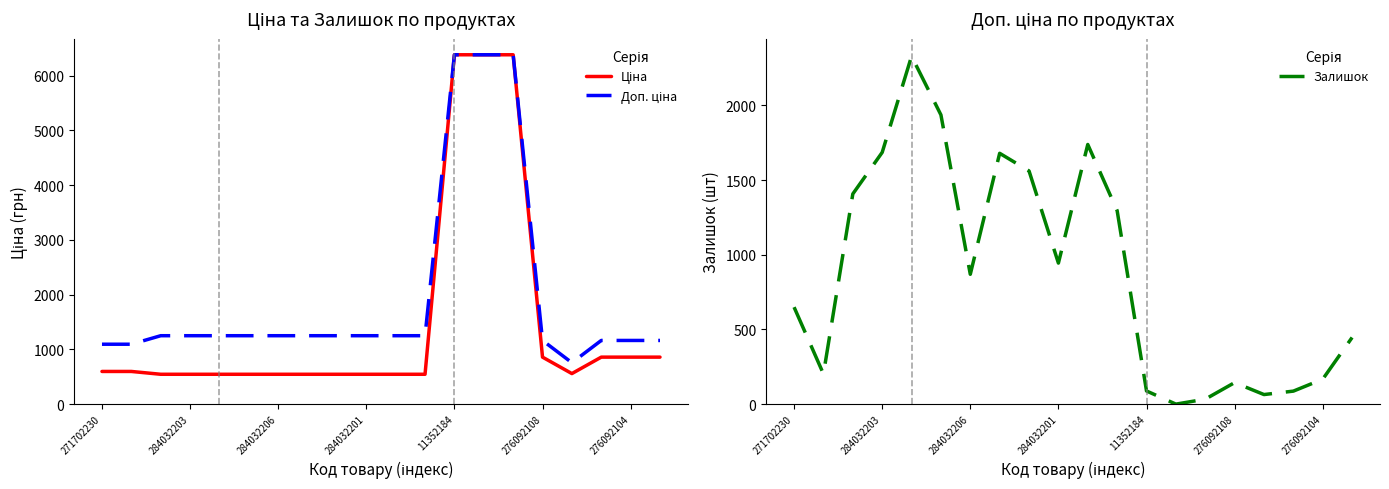

True or false: Залишок has a value of 167 at 276092104.

True